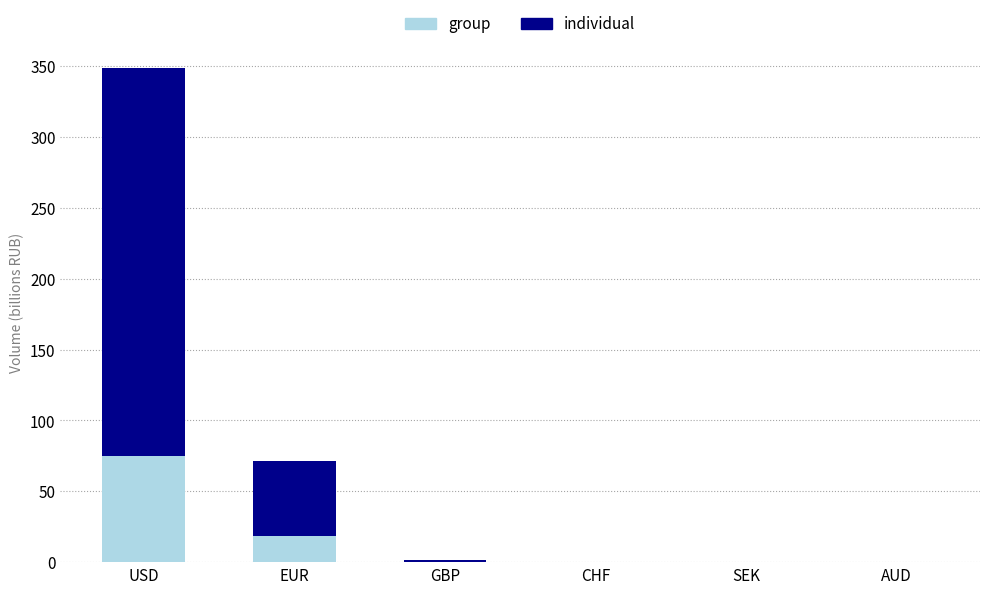

At which category is the sum across all series the highest?

USD